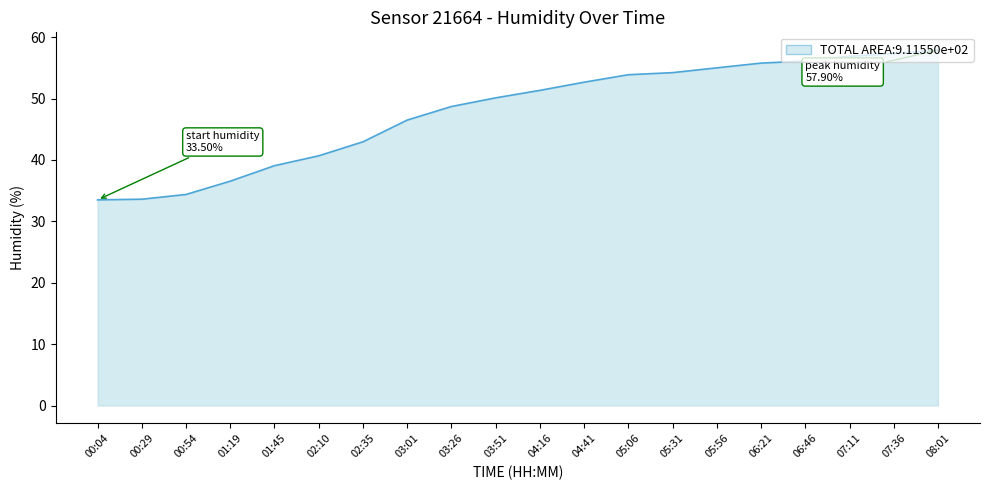

What is the greatest value displayed?

57.9